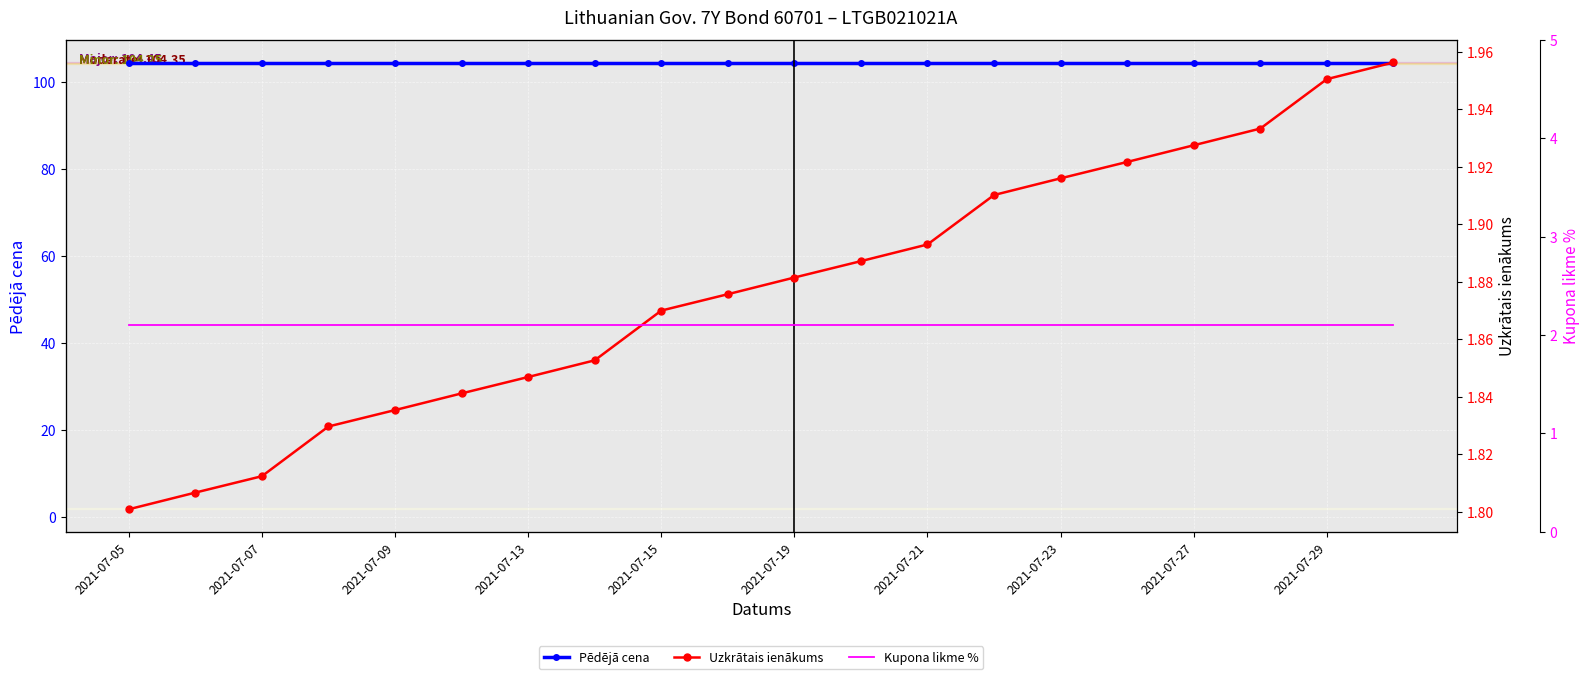

At which label is Pēdējā cena closest to 104?

2021-07-05